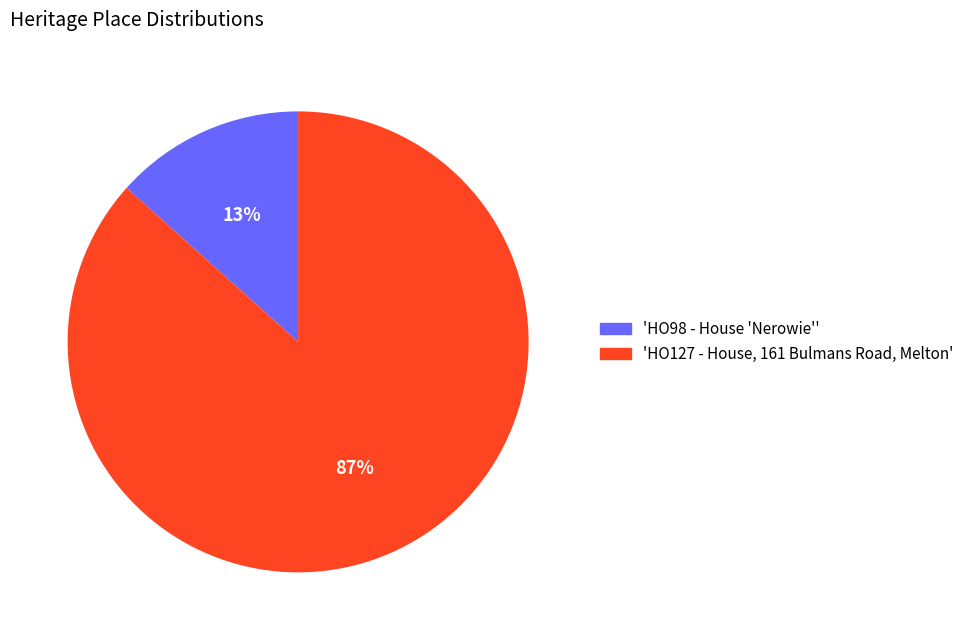

Is there any slice that represents more than half of the pie?

Yes